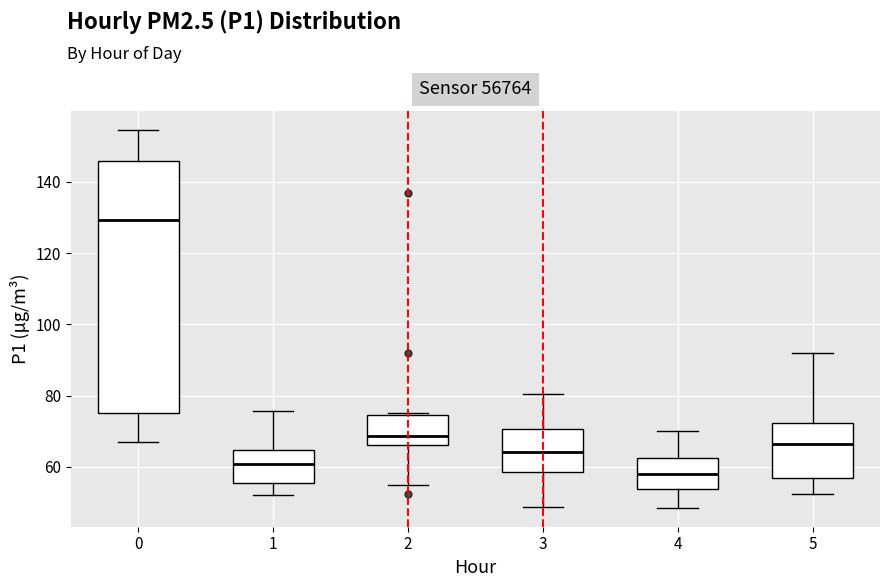

Which box is the tallest, from its lower edge to its upper edge?

0